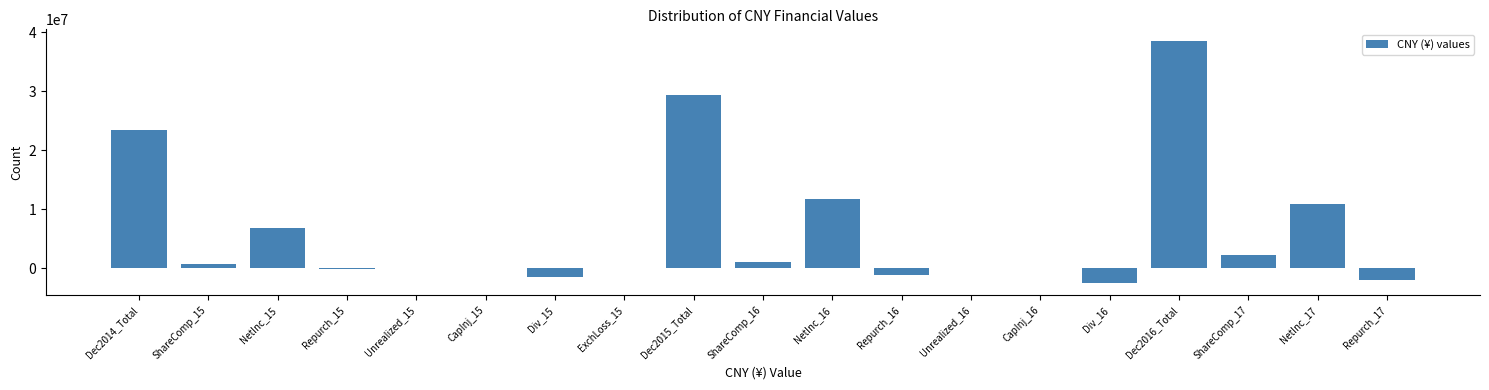

What is the maximum value shown in the chart?

38462941